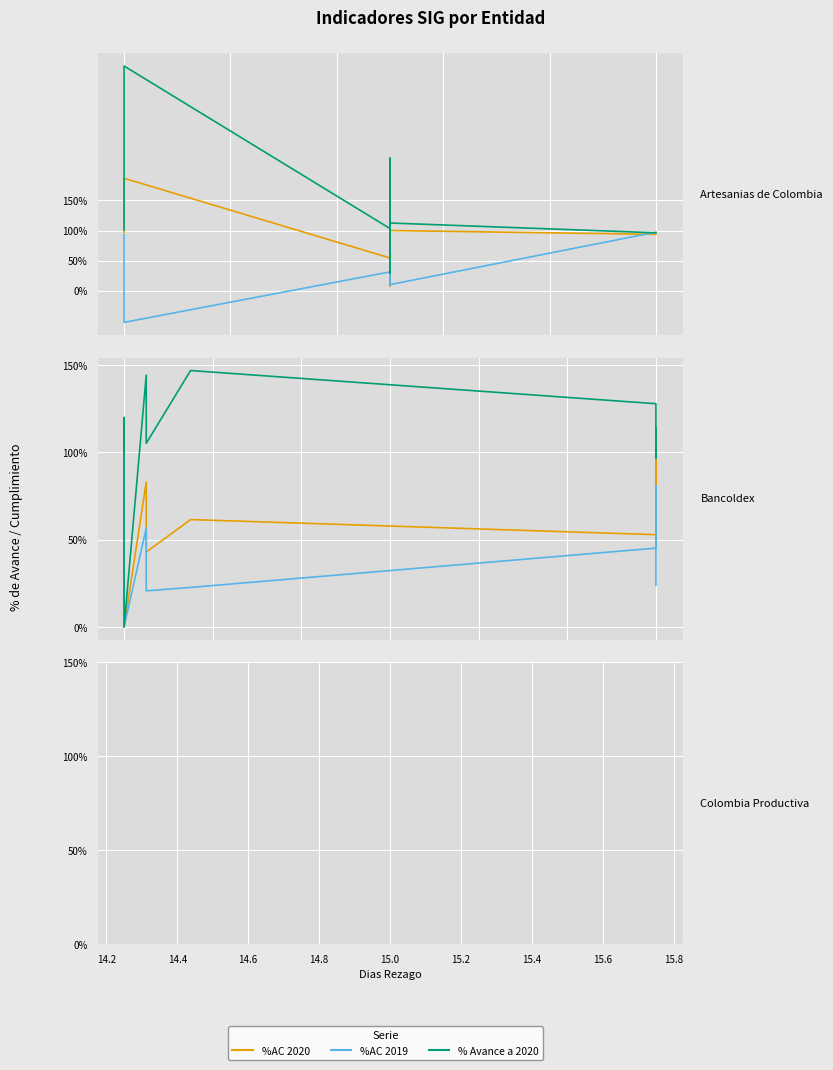

What is the value of the % Avance a 2020 point at the 5th from the left?

1.0